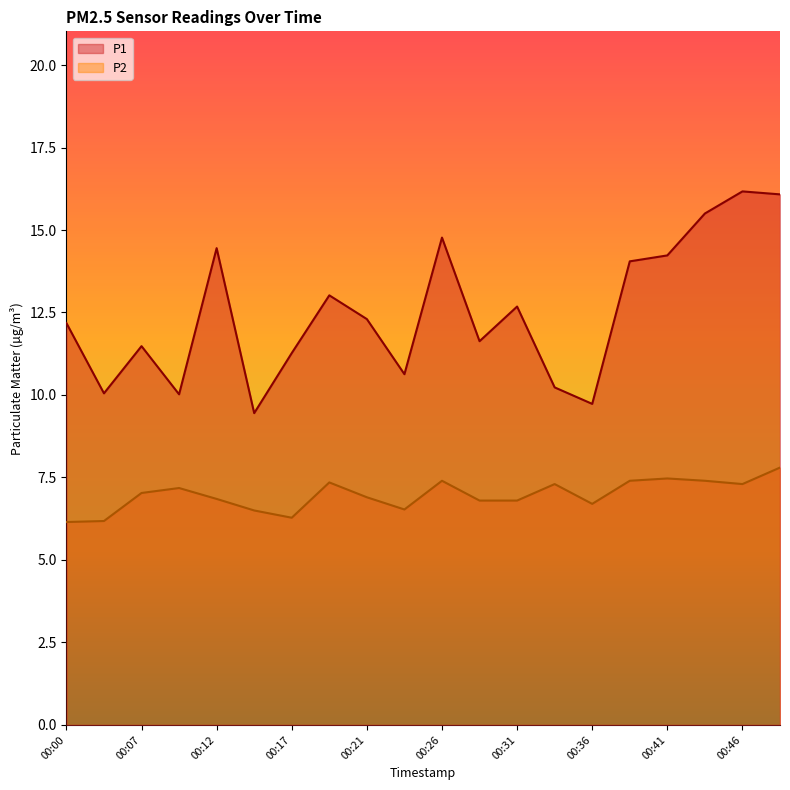

What is the maximum value shown in the chart?

16.2